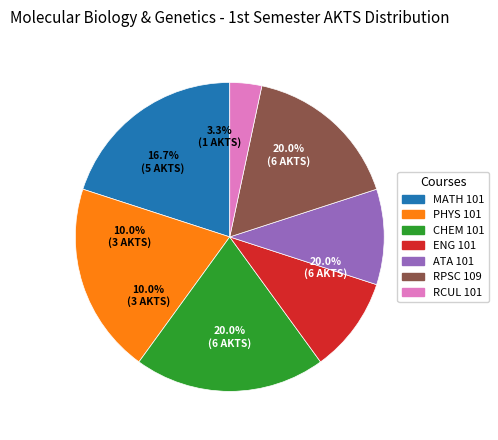

Does any single category account for the majority?

No